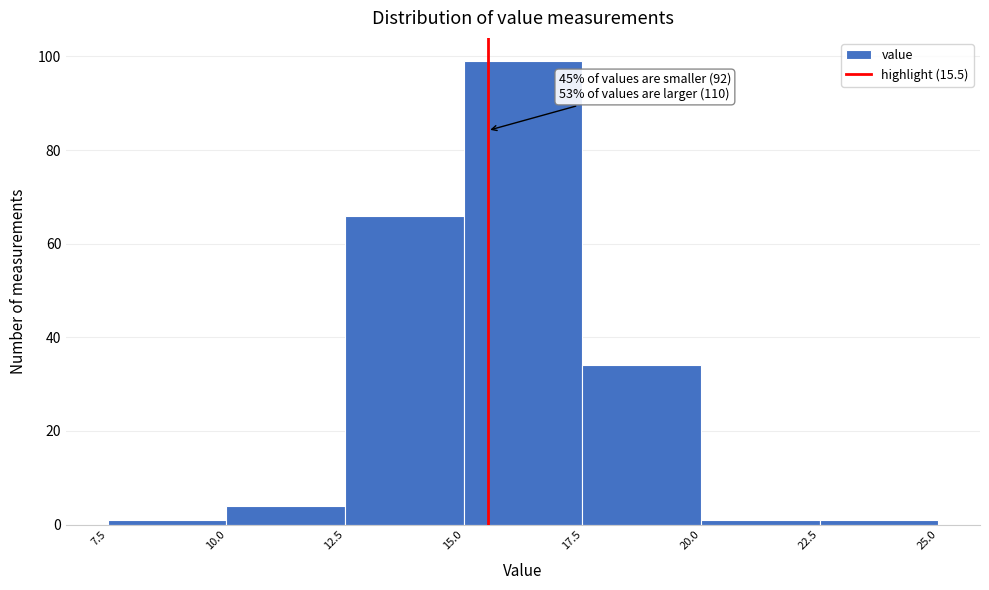

Over which range of the x-axis is the bar tallest?

15.0 to 17.5